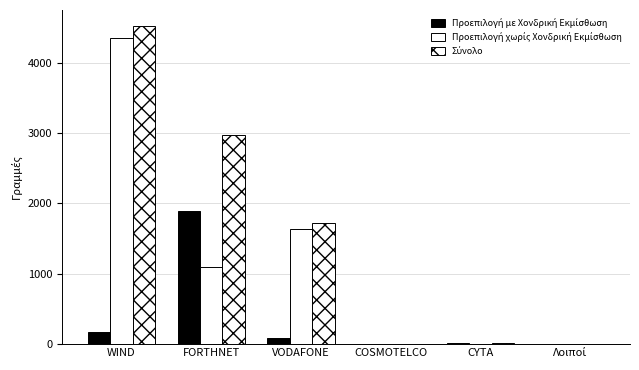

Which has a higher value, COSMOTELCO or FORTHNET?

FORTHNET